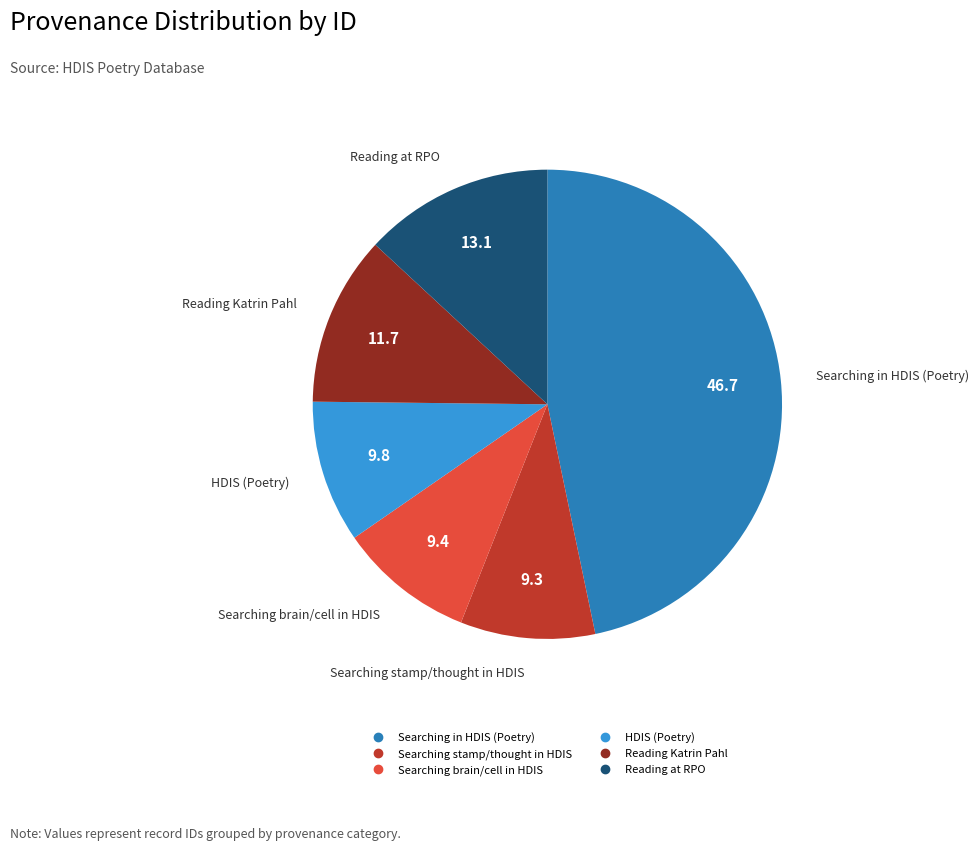

Is there any slice that represents more than half of the pie?

No